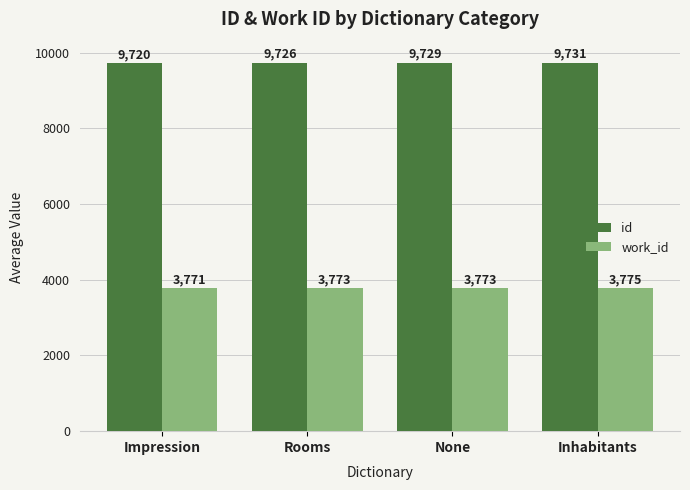

True or false: id has a value of 14385.6 at Impression.

False